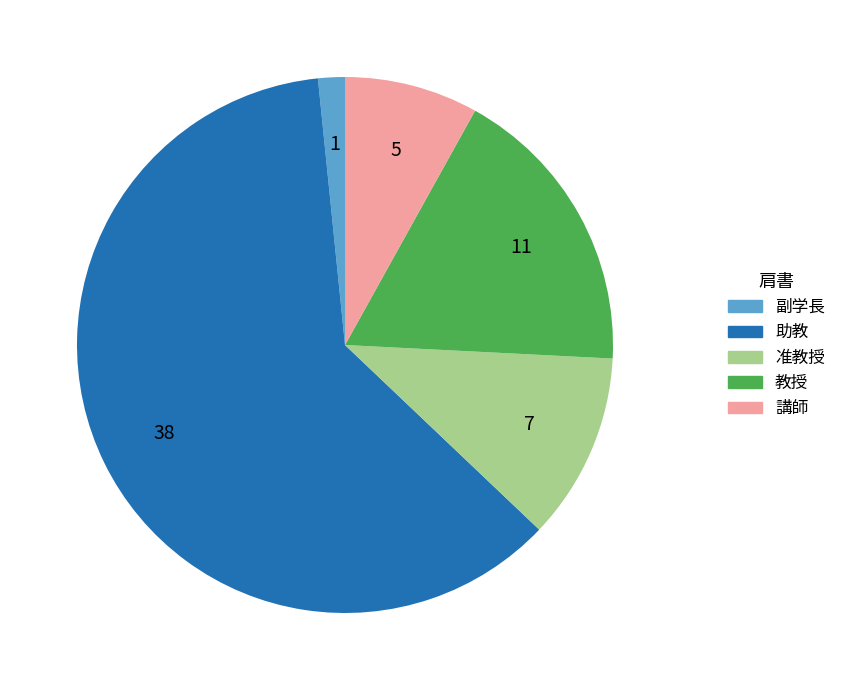

Which category has the smallest portion of the pie?

副学長